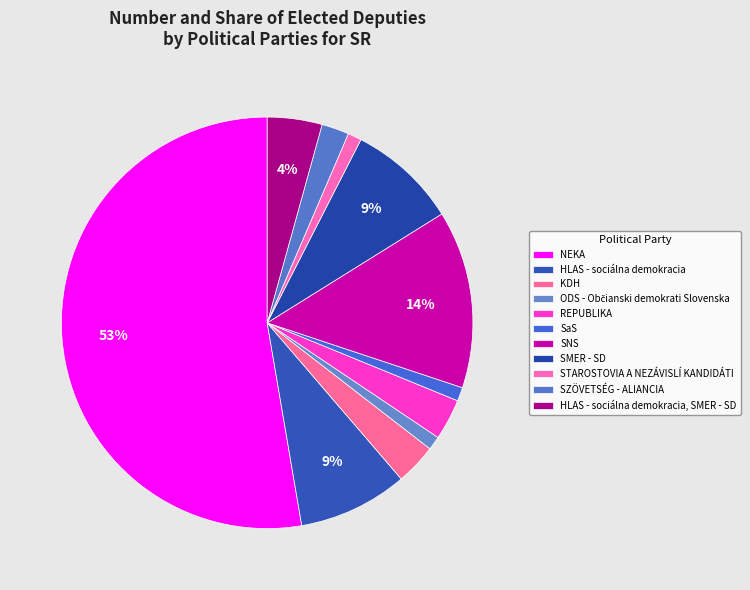

To the nearest percent, what percentage of the pie is ODS - Občianski demokrati Slovenska?

1%